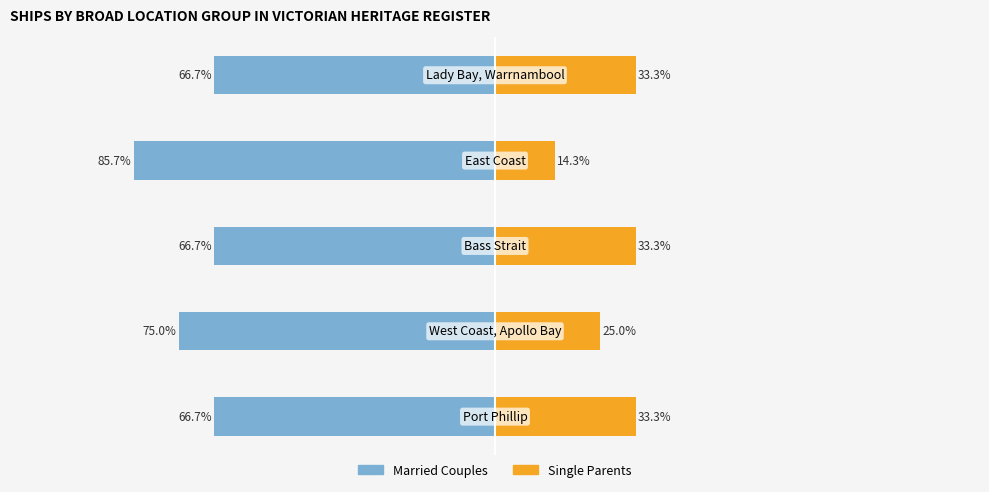

What is the highest value of the Married Couples series?

-66.7